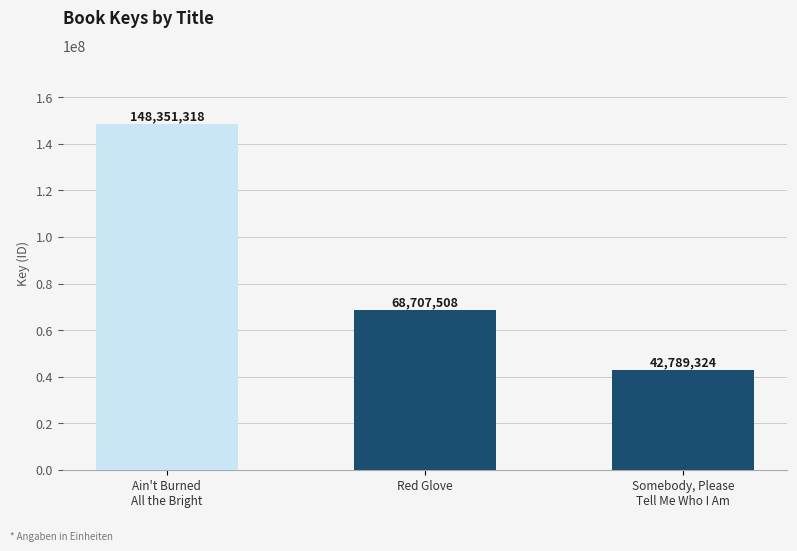

Read the value at Somebody, Please
Tell Me Who I Am.

42789324